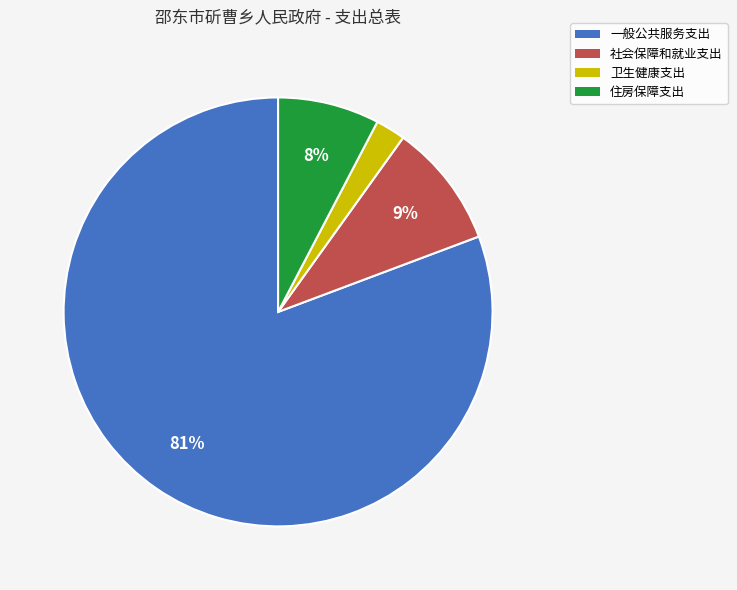

Rank the categories by value from highest to lowest.

一般公共服务支出, 社会保障和就业支出, 住房保障支出, 卫生健康支出